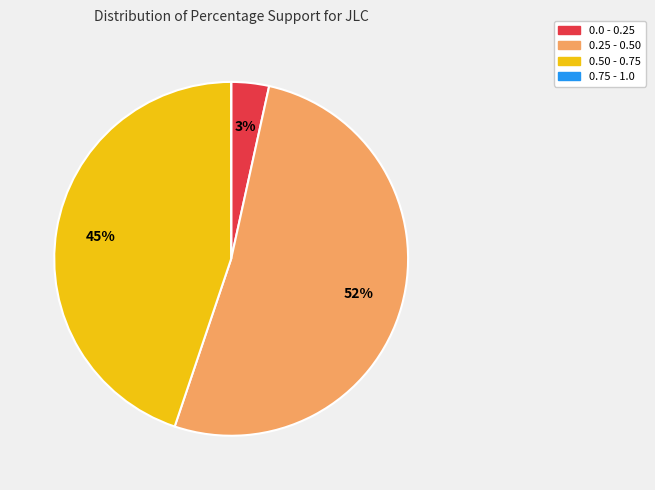

Is there any slice that represents more than half of the pie?

Yes